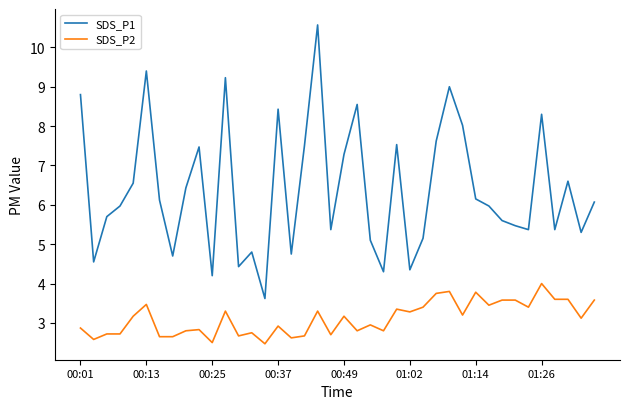

List the series in order of their overall mean, lowest first.

SDS_P2, SDS_P1